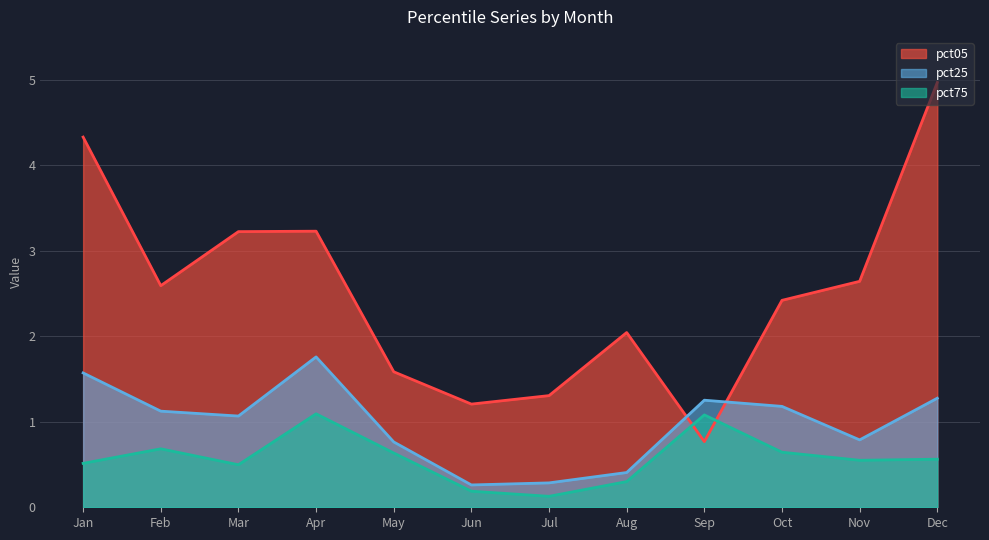

What is the average value of the pct75 series?

0.6